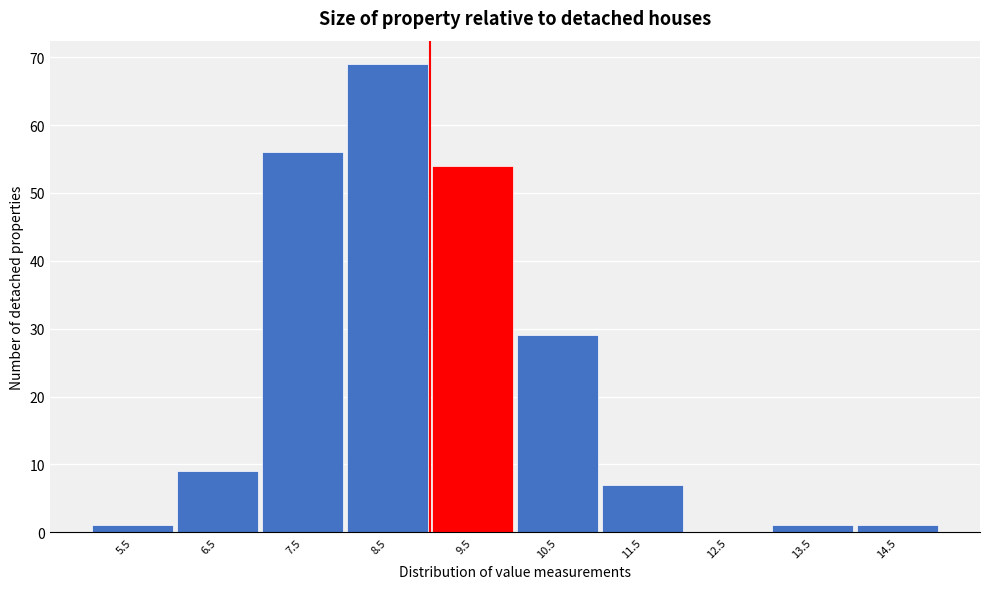

Reading right to left, transcribe all the data shown in this chart.

14.5=1	13.5=1	12.5=0	11.5=7	10.5=29	9.5=54	8.5=69	7.5=56	6.5=9	5.5=1